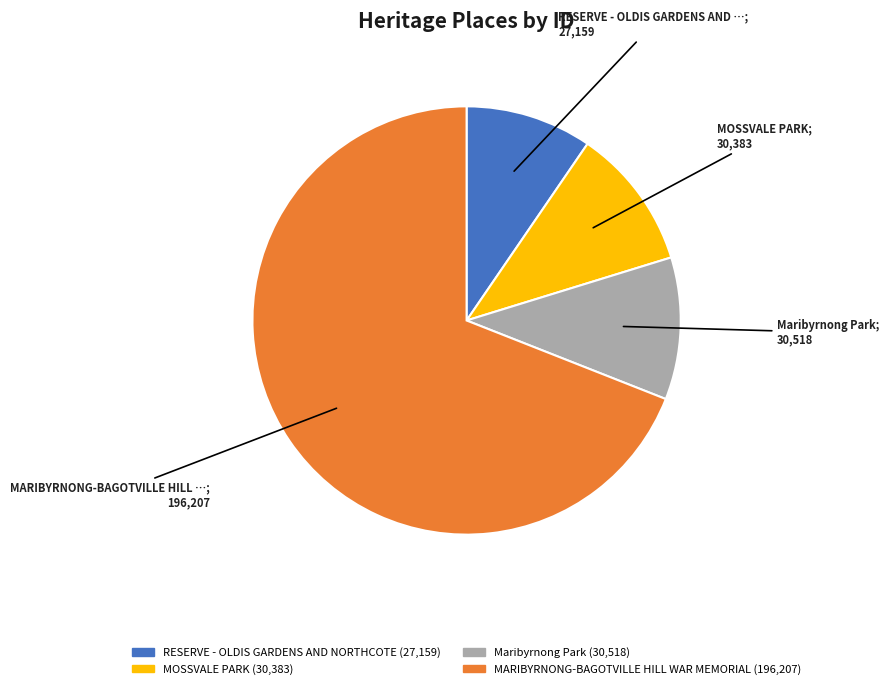

What is the largest slice in the pie chart?

MARIBYRNONG-BAGOTVILLE HILL WAR MEMORIAL